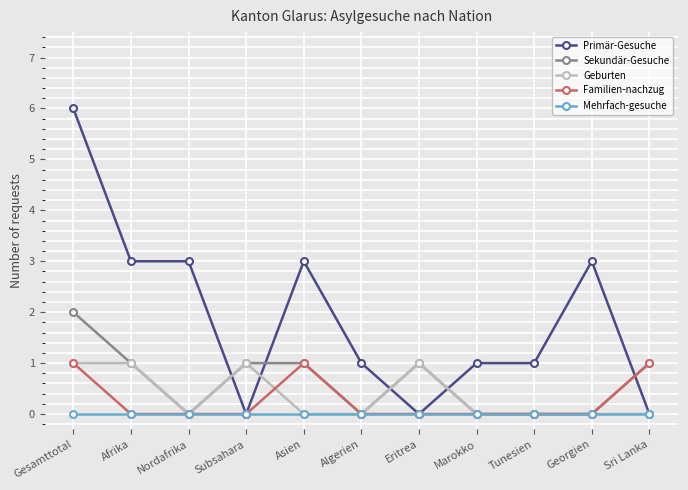

How many Primär-Gesuche values are between 0 and 3?

10